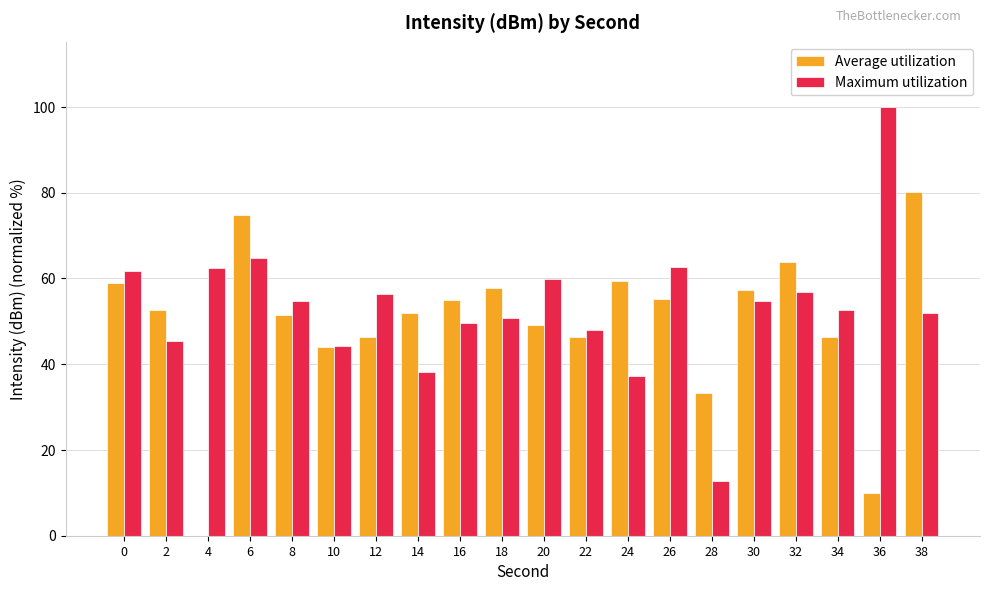

Does the chart contain stacked bars?

No